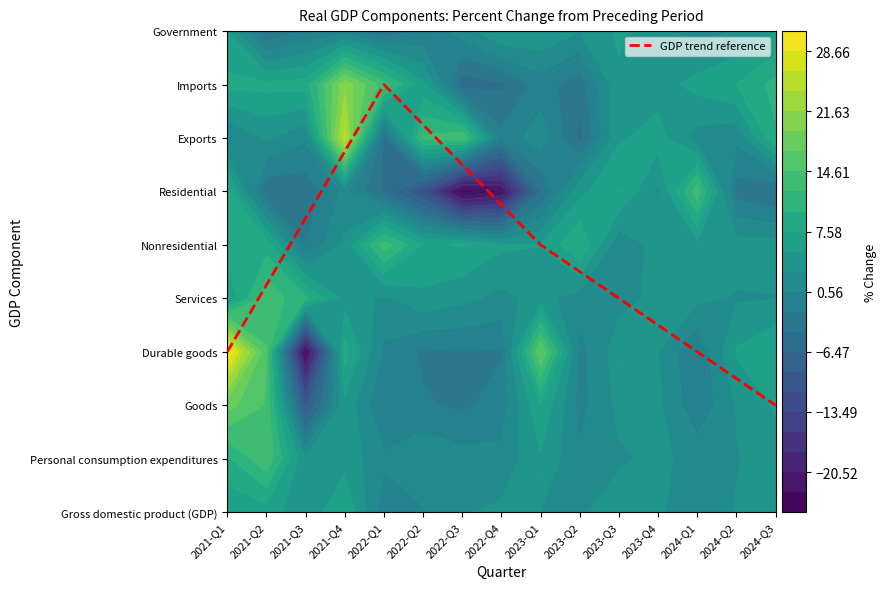

True or false: the data shows 2.2 at 2023-Q4.

False